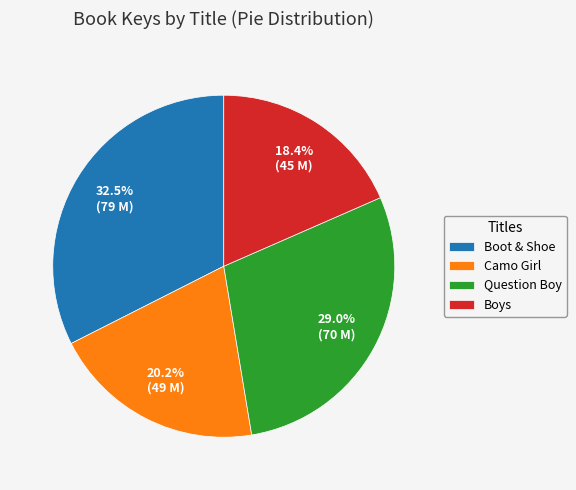

Rank the categories by value from highest to lowest.

Boot & Shoe, Question Boy, Camo Girl, Boys